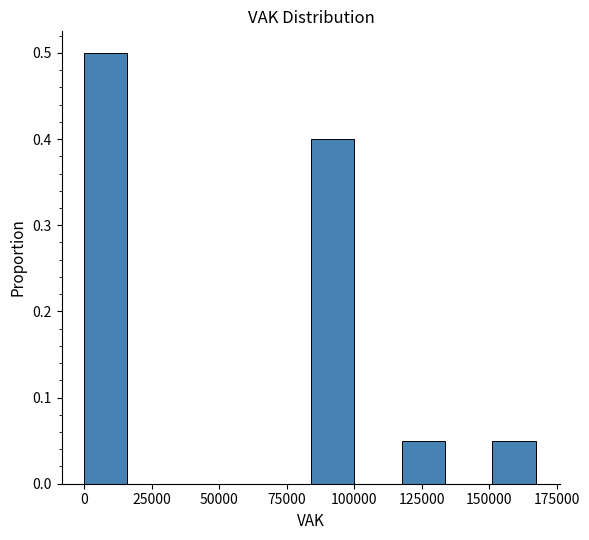

Read against the x-axis, roughly where is the centre of the tallest bar?

10000